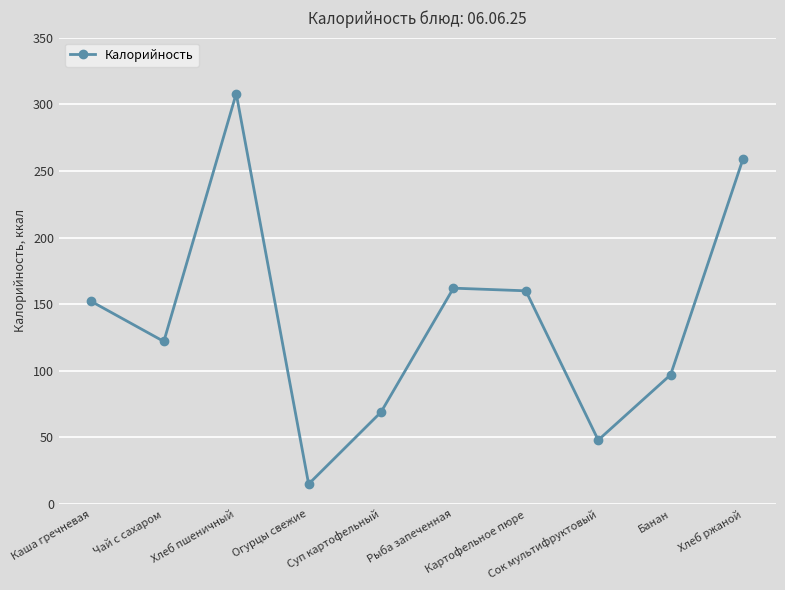

How many points are higher than both their immediate neighbors (excluding endpoints)?

2